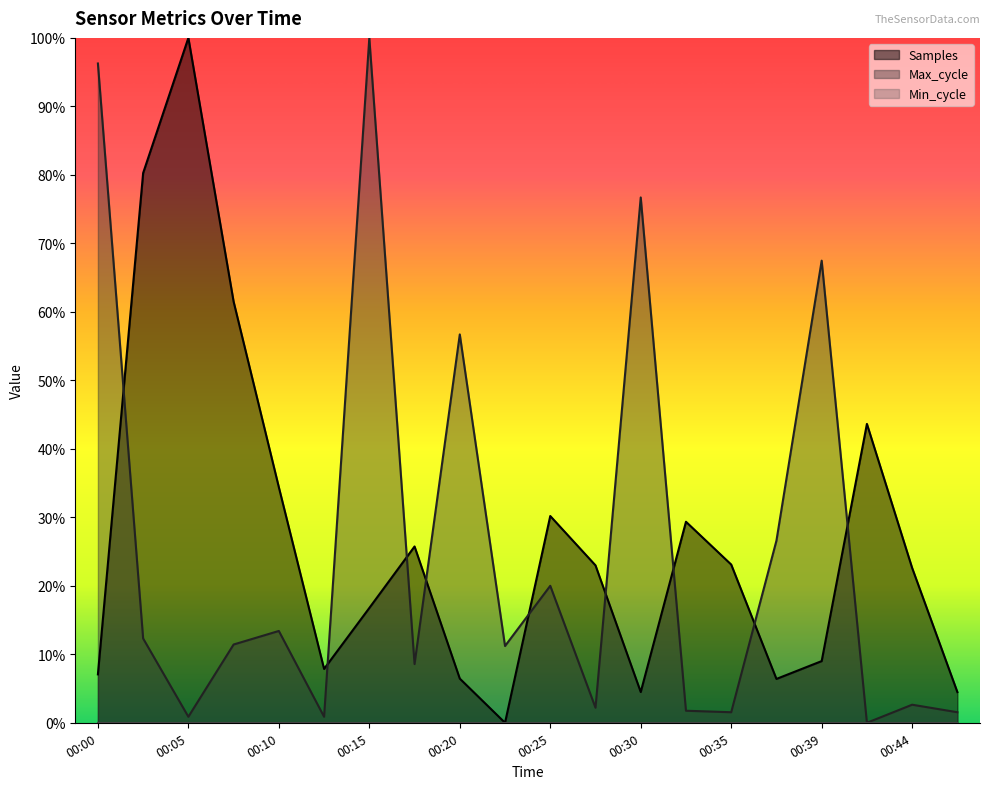

Is it true that Samples equals 1.0 at 00:08?

False